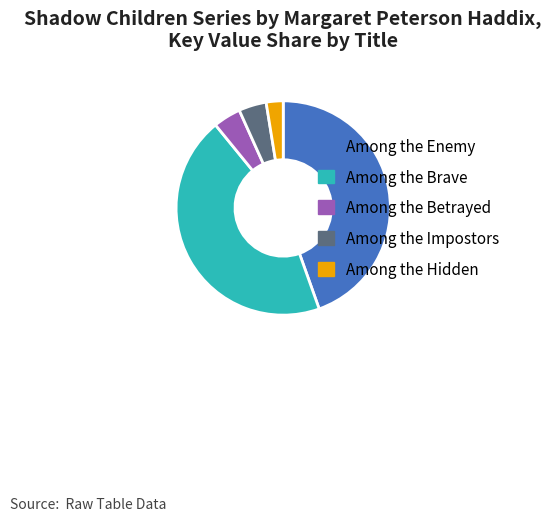

Does Among the Betrayed represent more than half of the total?

No